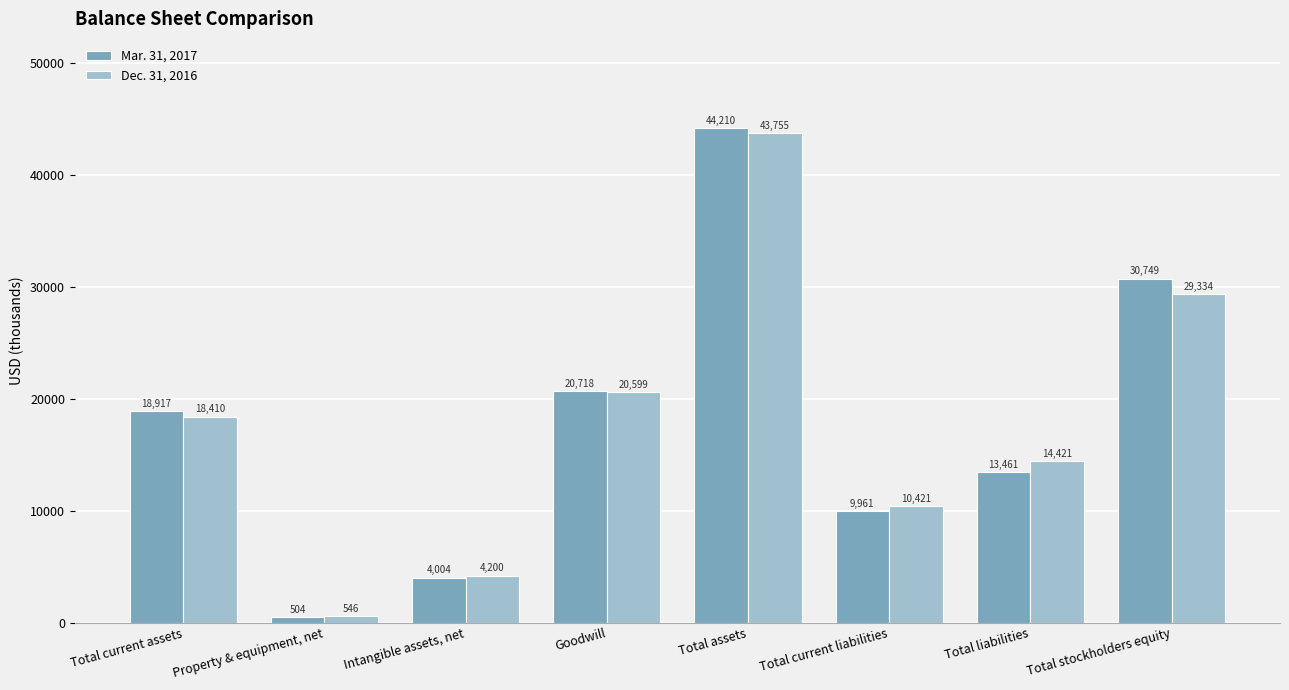

The value of Dec. 31, 2016 at Goodwill is 36471. True or false?

False